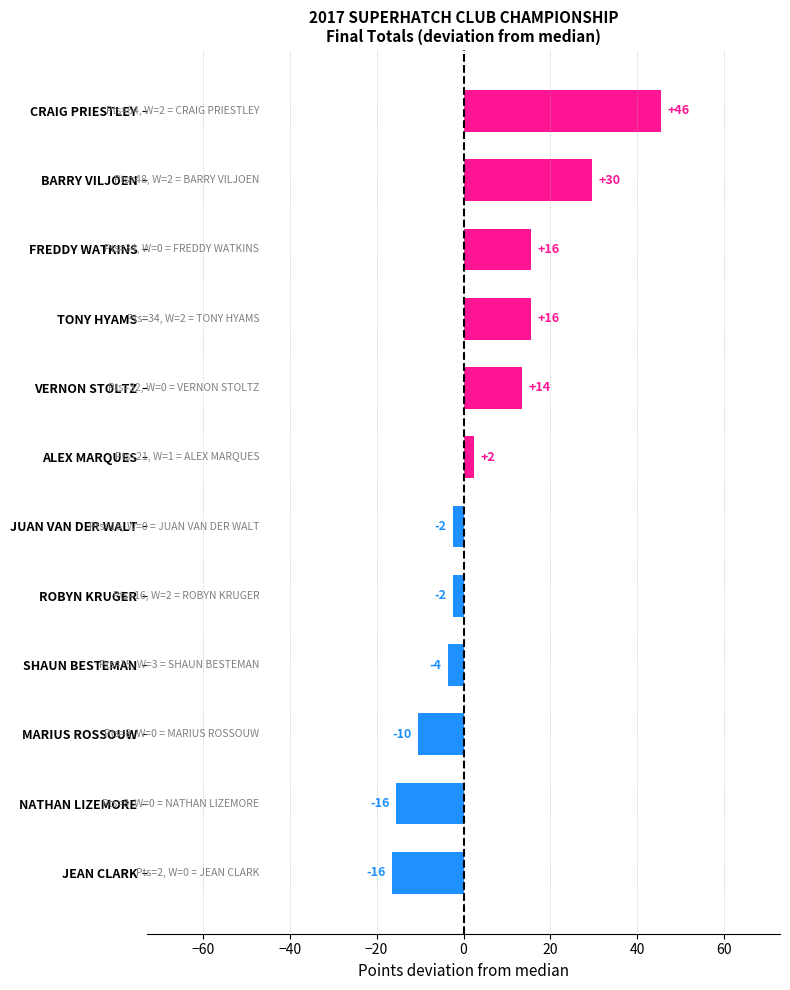

Does the chart contain any negative values?

Yes